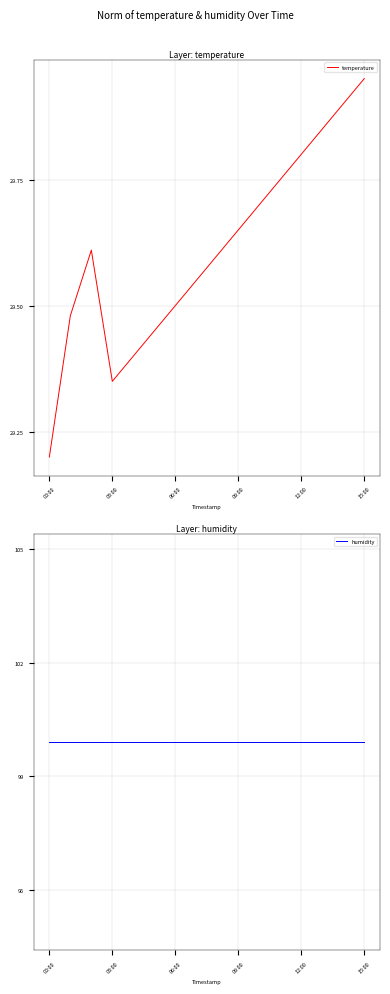

What is the average value of the humidity series?

99.9